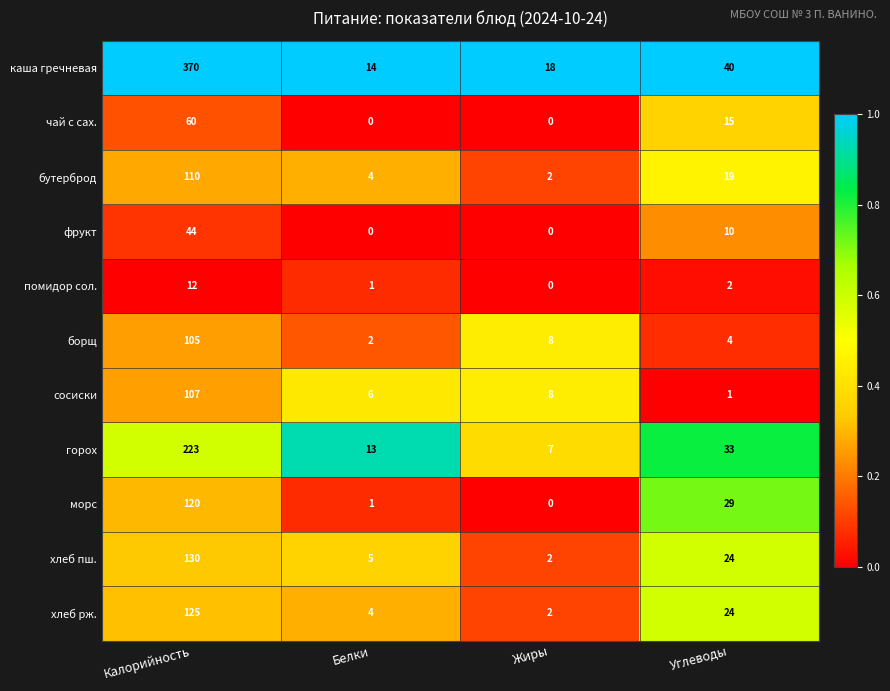

Which series has the widest spread of values?

каша гречневая